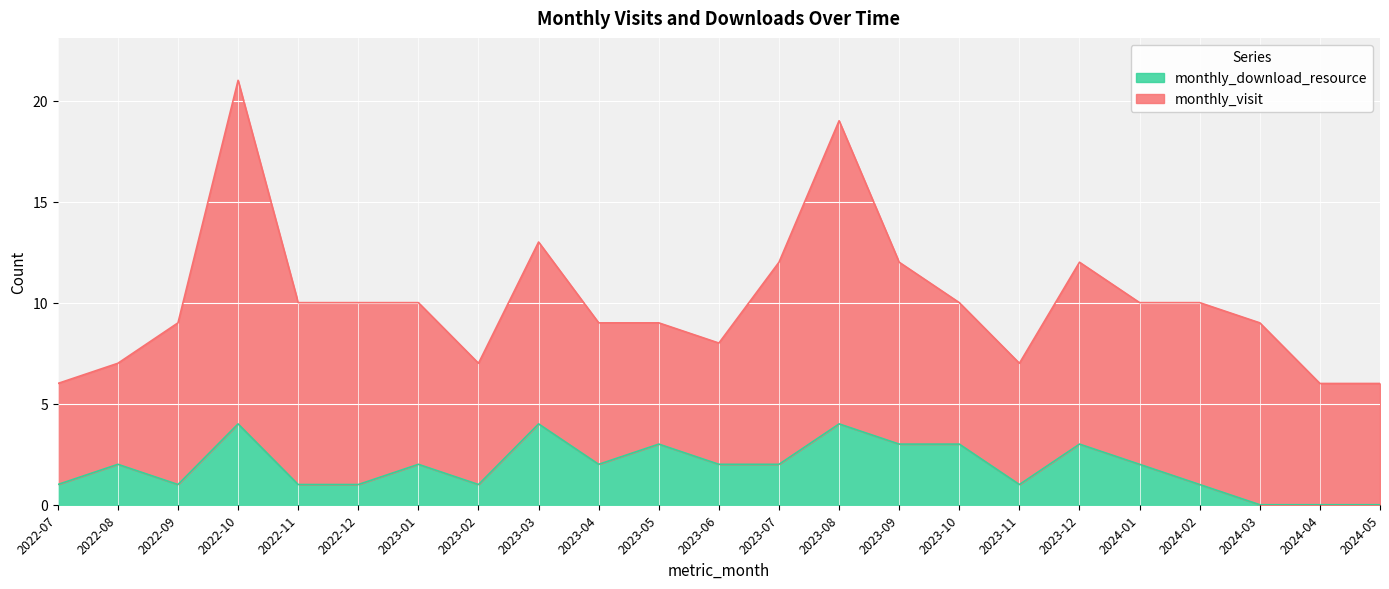

True or false: there are more than 1 points higher than both neighbors.

True